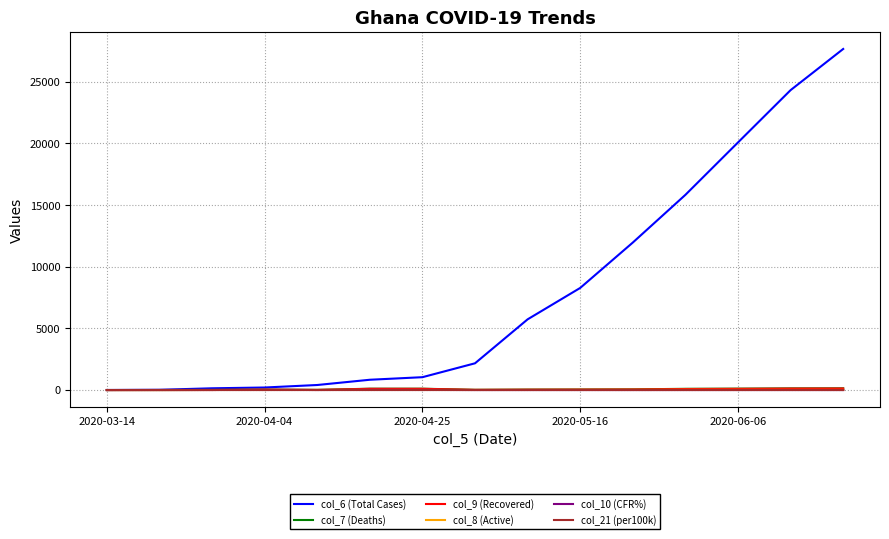

Which series has the largest range (max minus min)?

col_6 (Total Cases)